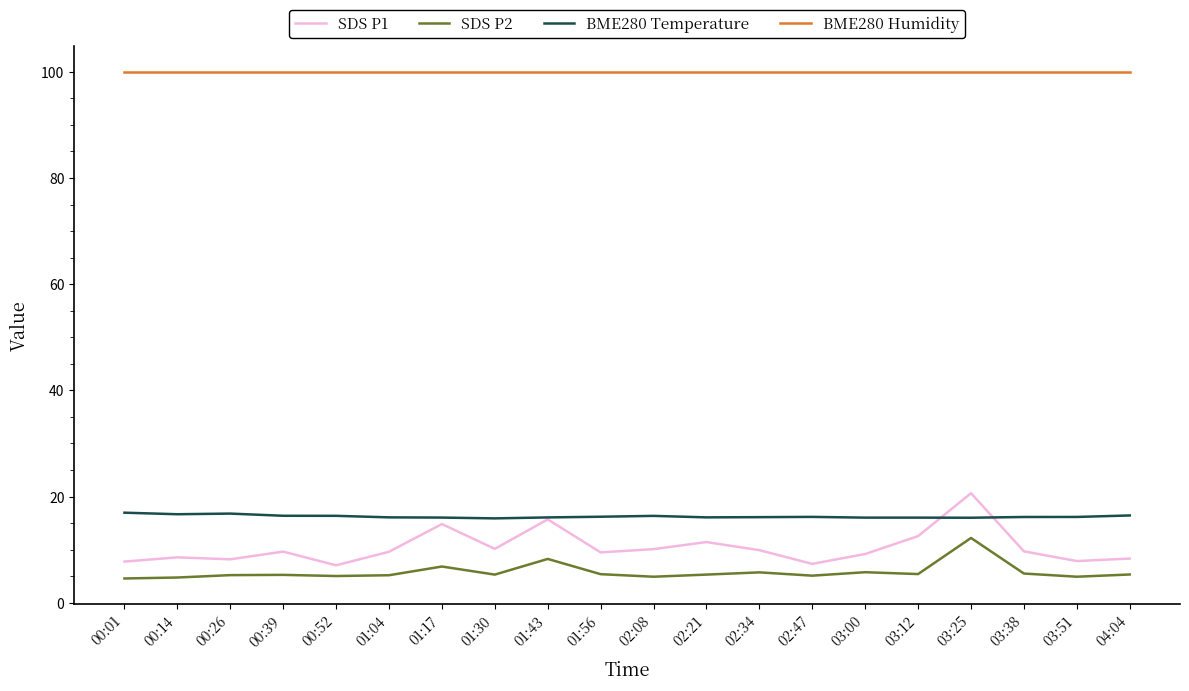

Which series has the widest spread of values?

SDS P1